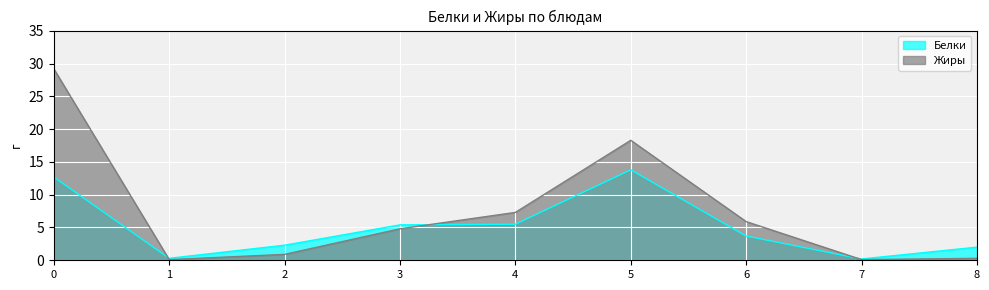

True or false: Жиры has a value of 46.6 at 0.

False